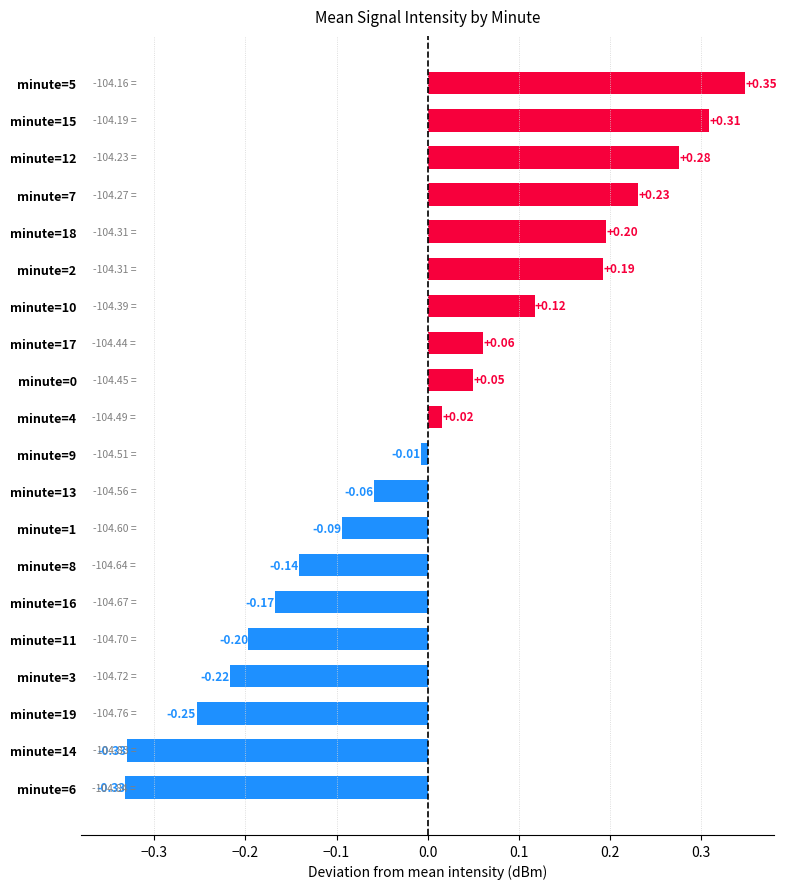

What is the sum of the values at minute=16 and minute=14?

-0.5